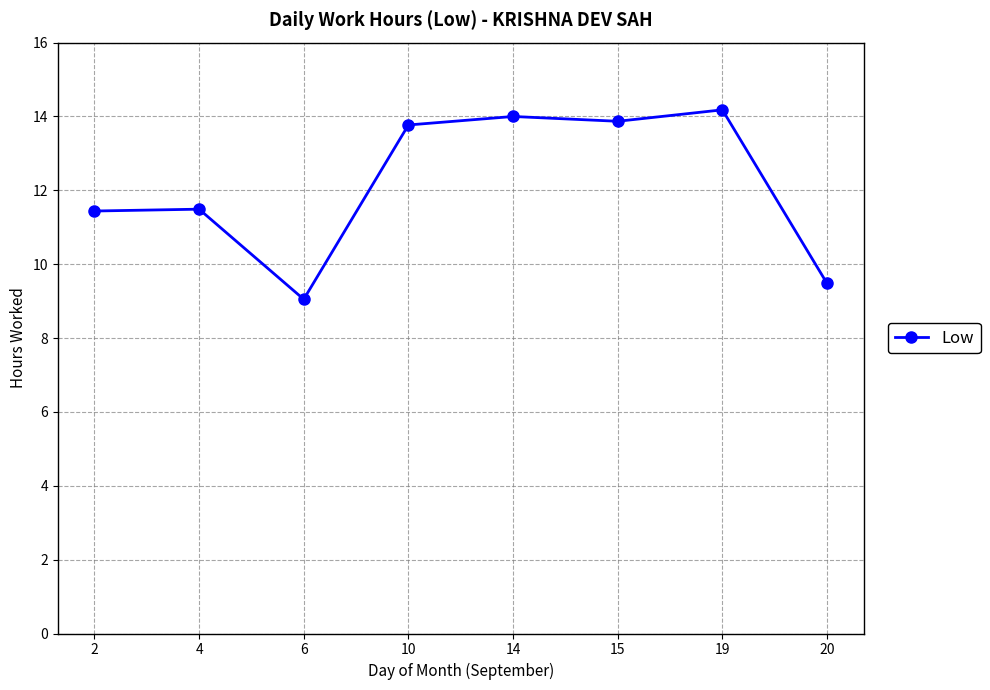

What is the maximum value shown in the chart?

14.2